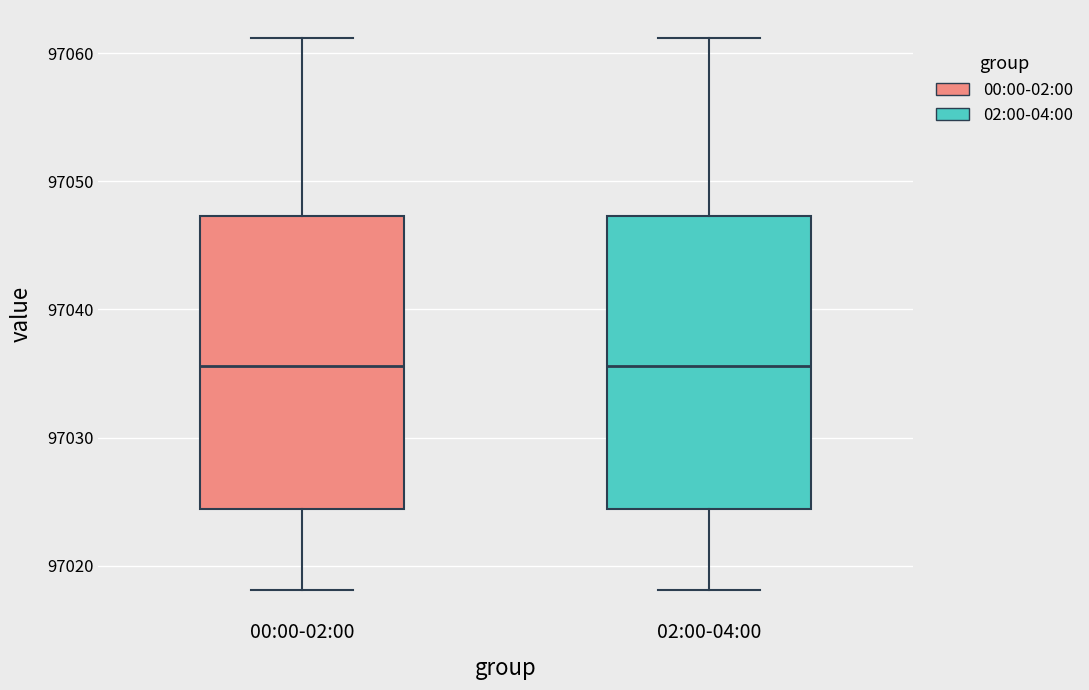

Reading left to right, transcribe this box plot: for each box, give where its median line is, the range the box spans, and where its two whiskers end, as read against the y-axis. The values are not printed on the chart, so give them approximately, as read against the axis.

00:00-02:00: median 97036, box 97024 to 97047, whiskers 97018 to 97061
02:00-04:00: median 97036, box 97024 to 97047, whiskers 97018 to 97061